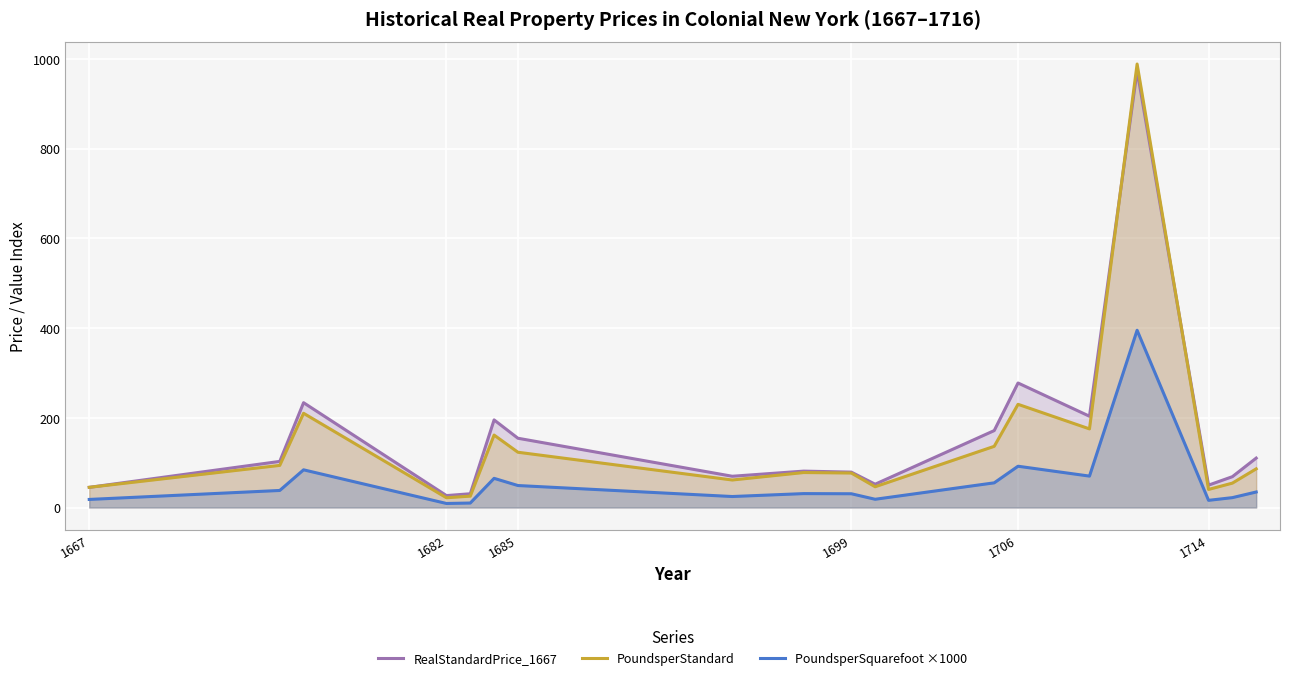

Which series has the widest spread of values?

PoundsperStandard